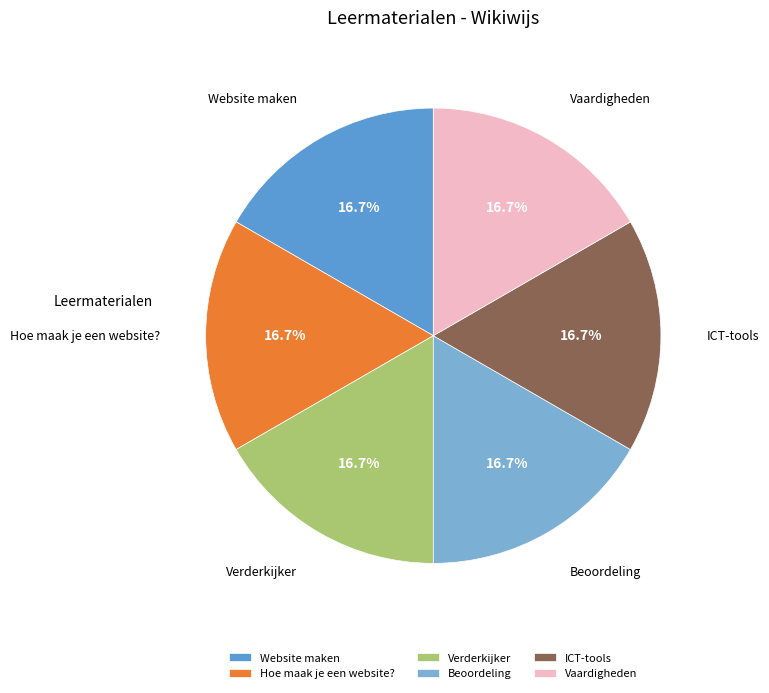

Does Website maken represent more than half of the total?

No